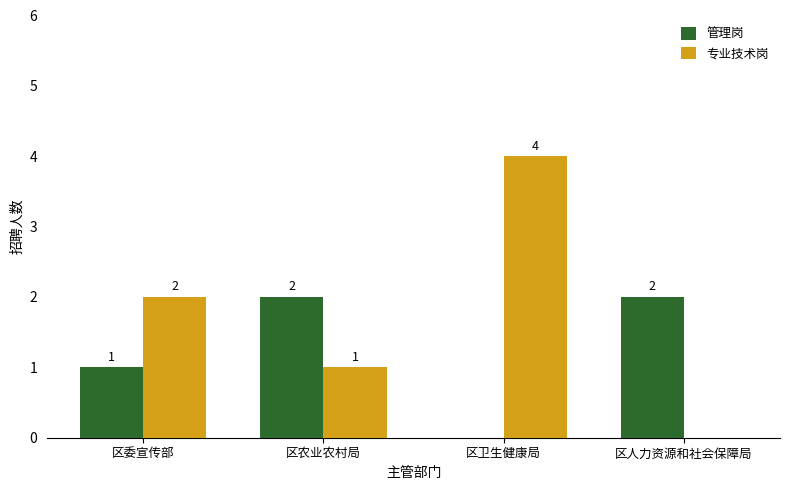

Which series changed the most between 区委宣传部 and 区卫生健康局?

专业技术岗